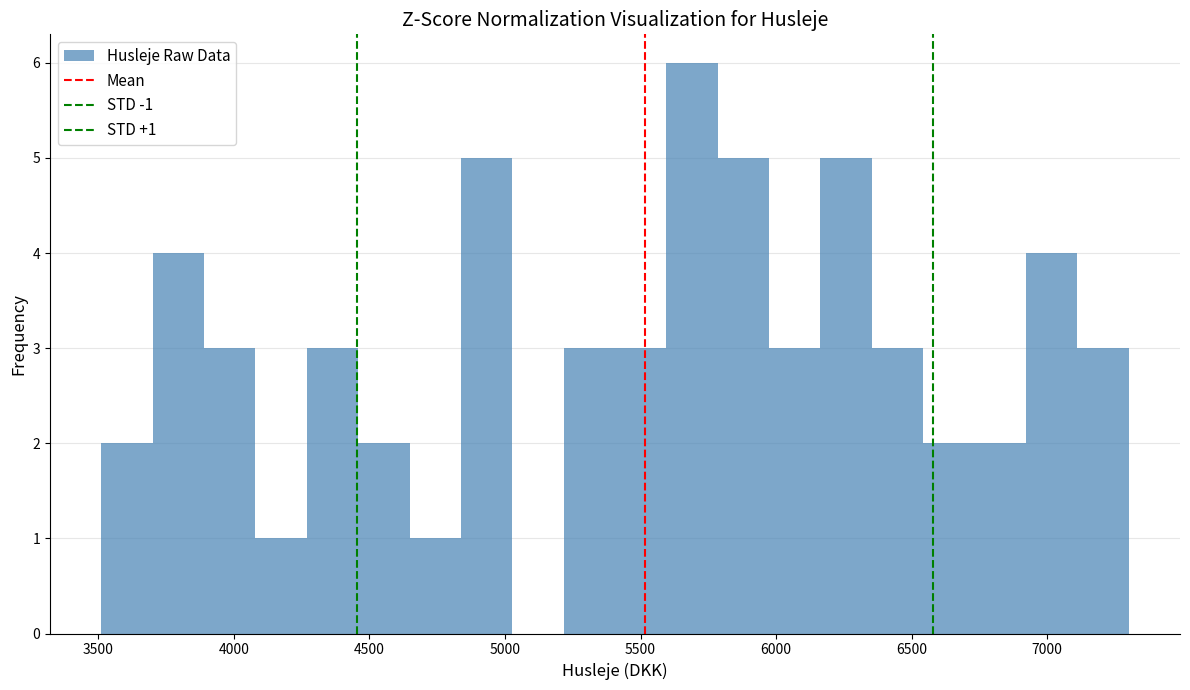

Read against the x-axis, roughly where is the centre of the tallest bar?

5700